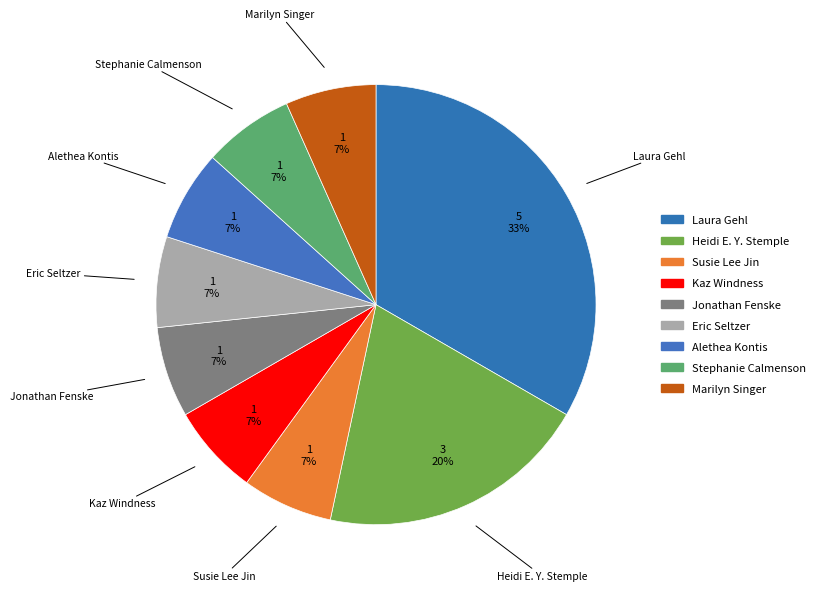

Combined, do Marilyn Singer and Eric Seltzer account for over 50%?

No